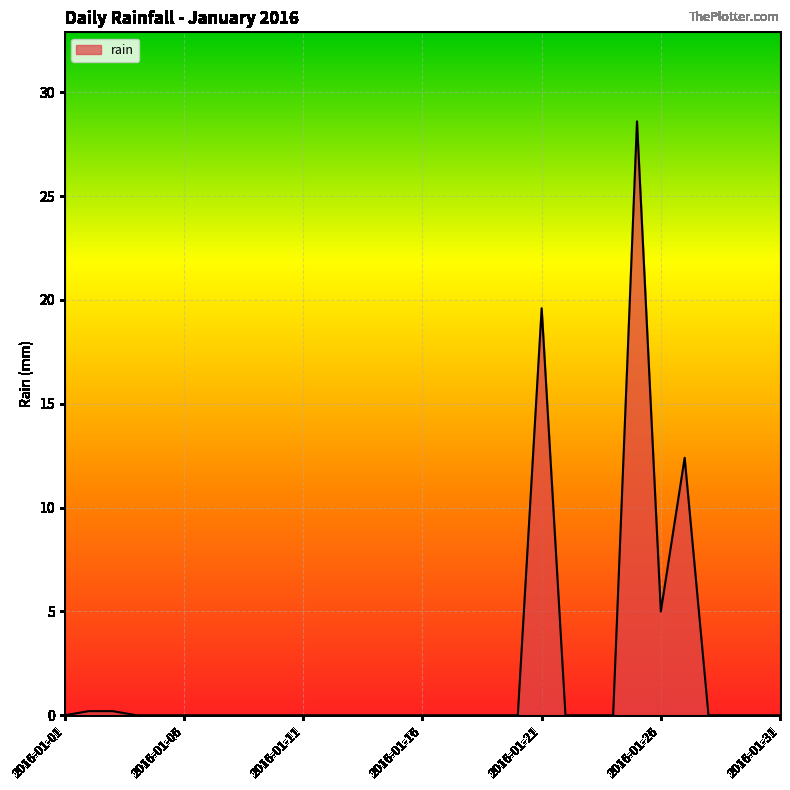

True or false: the data has more than 1 interior local peaks.

True